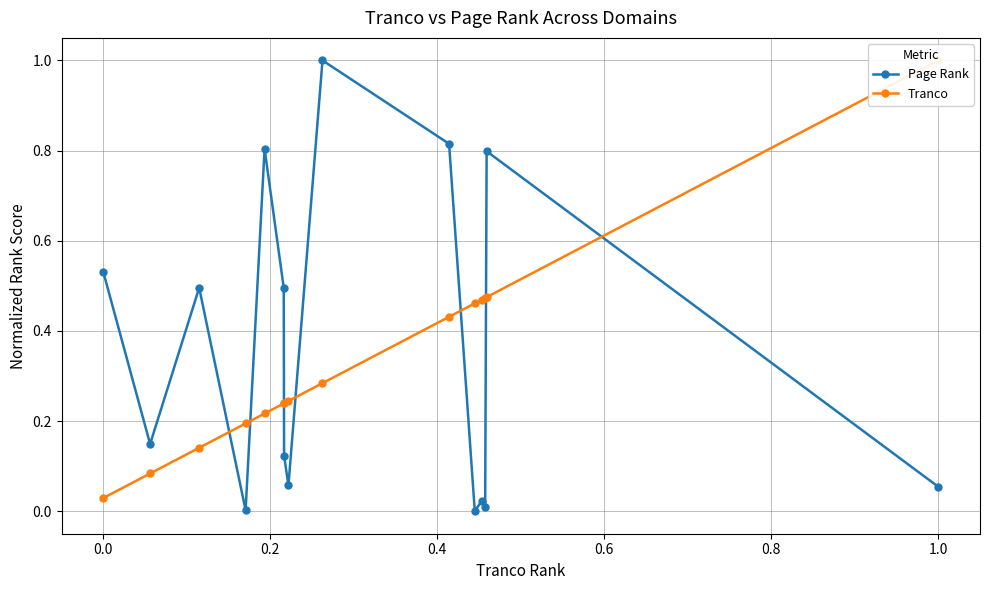

How many lines are shown in the chart?

2